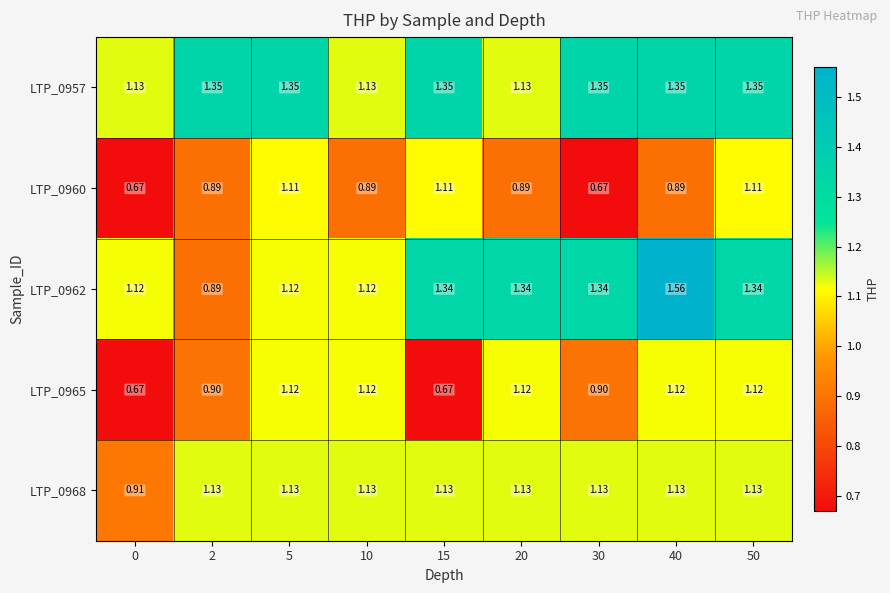

Is the value of LTP_0968 at 20 greater than the value of LTP_0960 at 30?

Yes